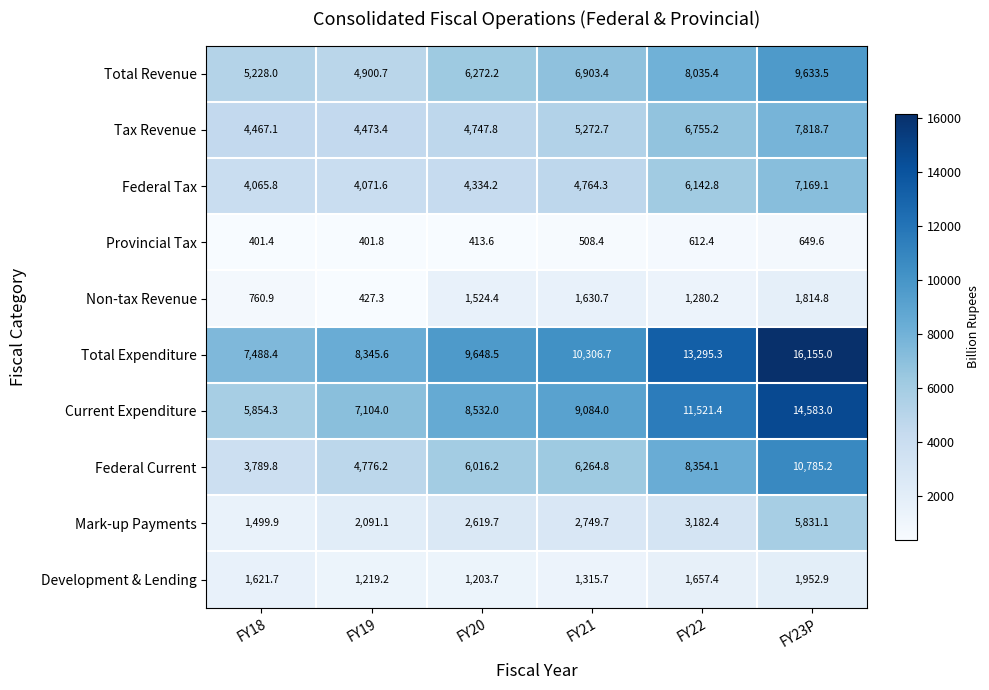

Which label corresponds to the largest value in the chart?

FY23P